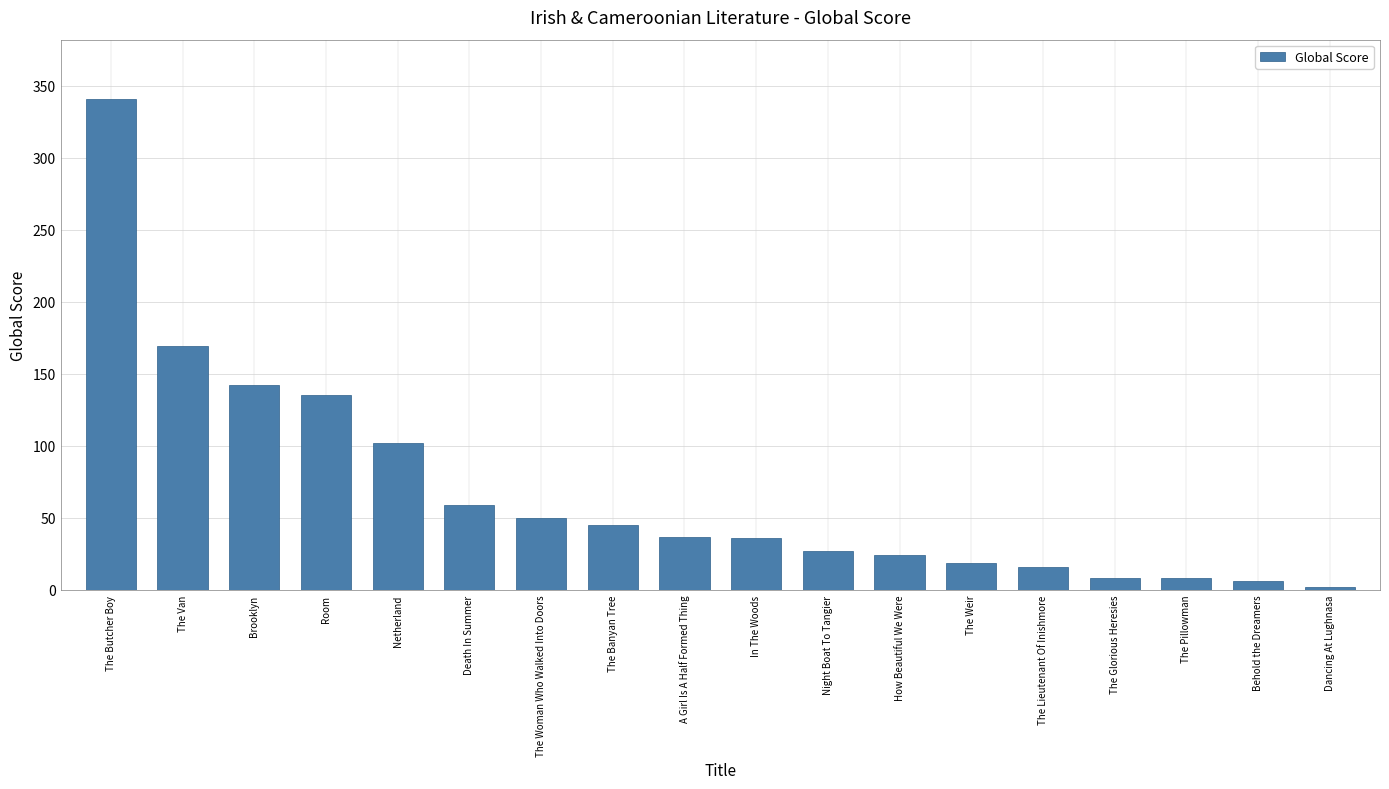

Approximately how many times larger is the value at The Glorious Heresies compared to In The Woods?

0.2